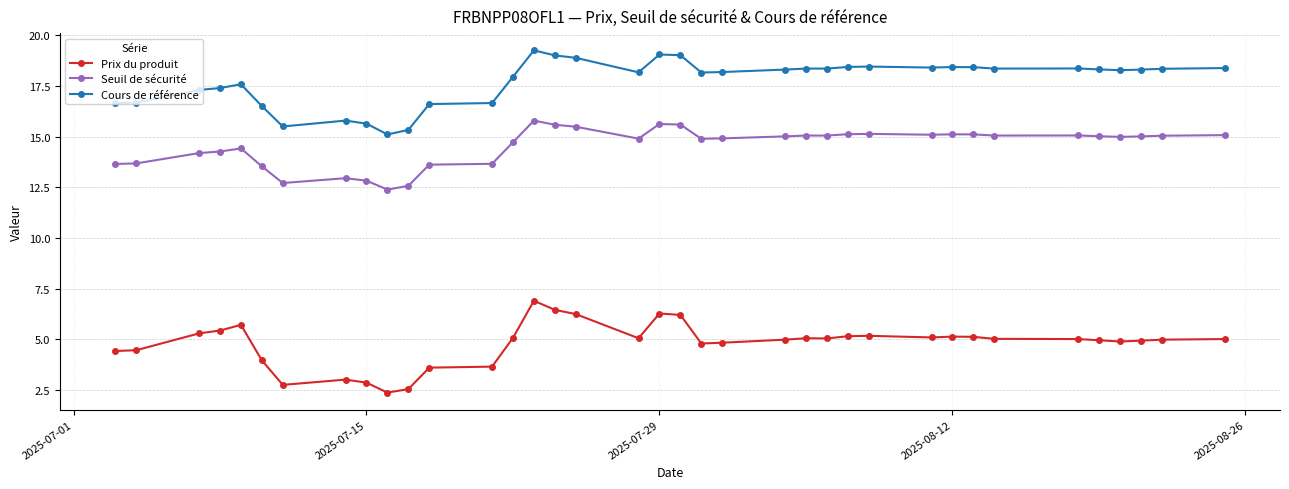

Rank the series by their average value, from lowest to highest.

Prix du produit, Seuil de sécurité, Cours de référence